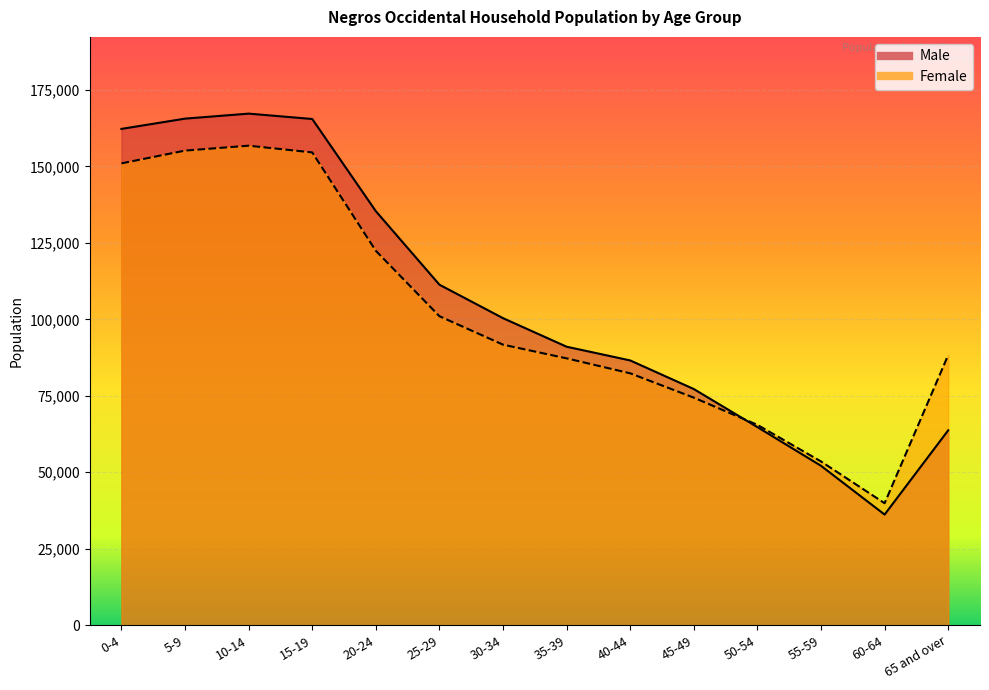

What are all the series names shown in the legend?

Male, Female